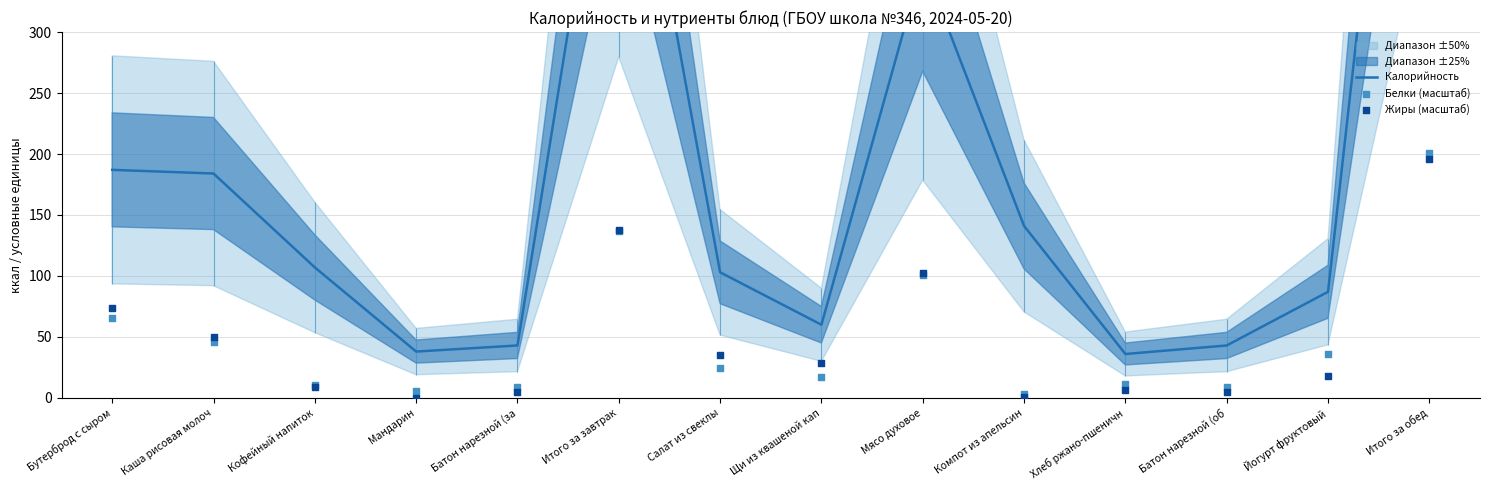

At which category is the sum across all series the highest?

Итого за обед